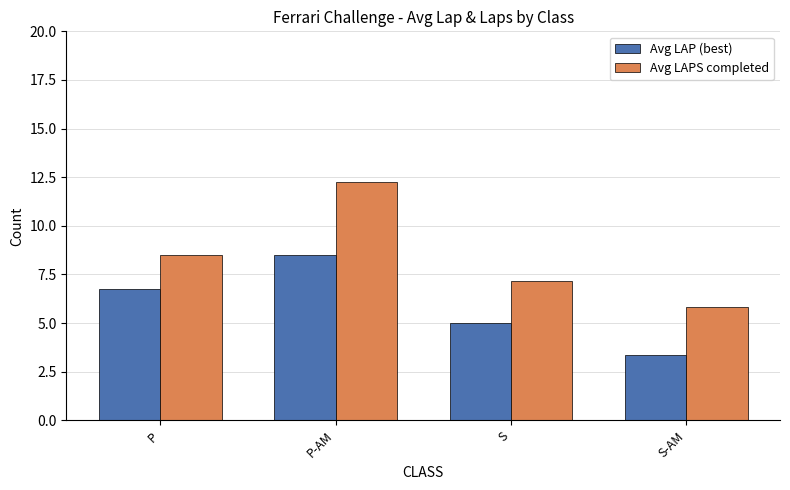

How many data points in Avg LAPS completed are less than 8?

2